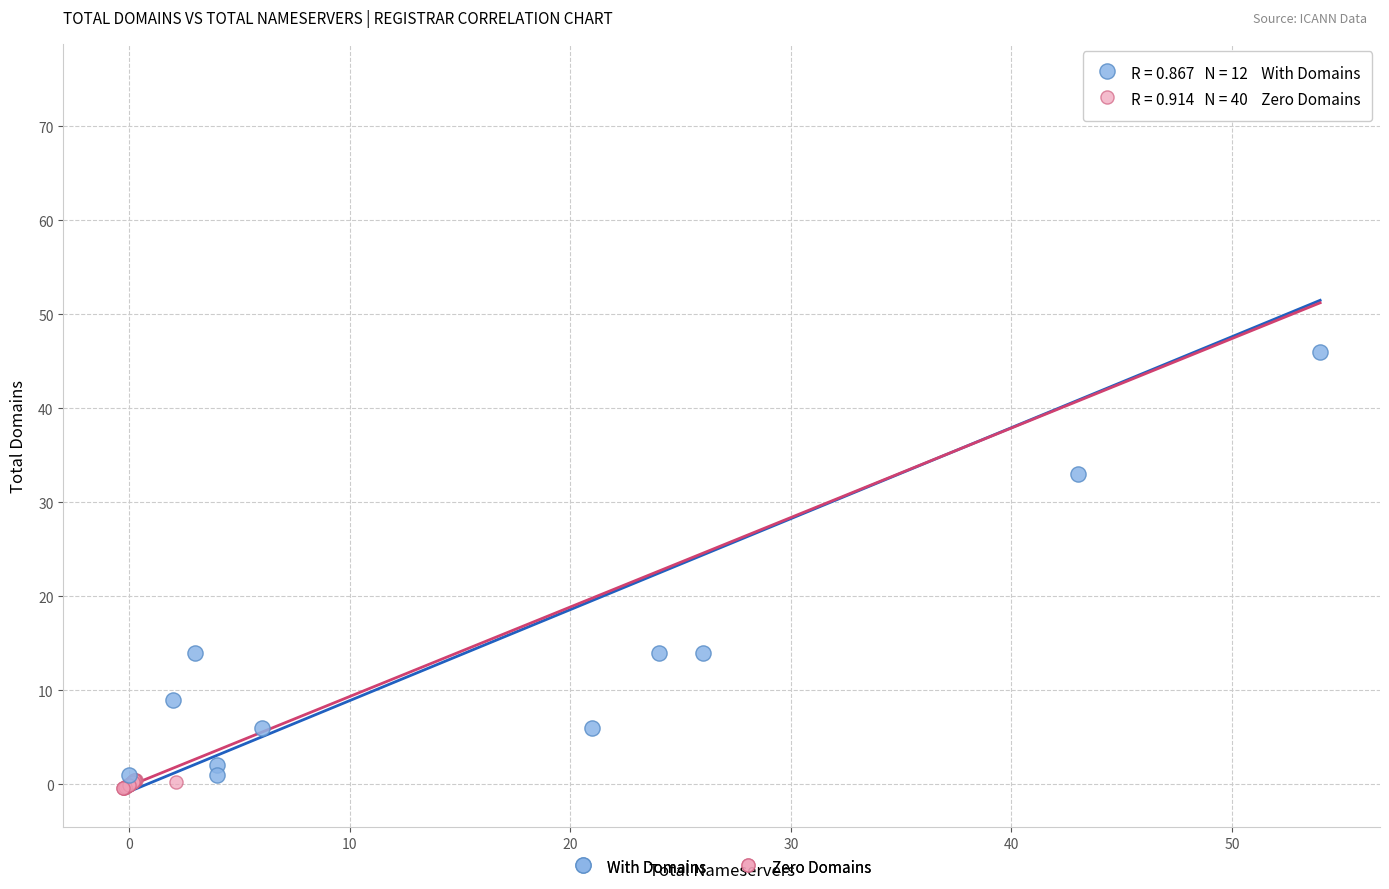

Which series contains the highest Y value?

With Domains